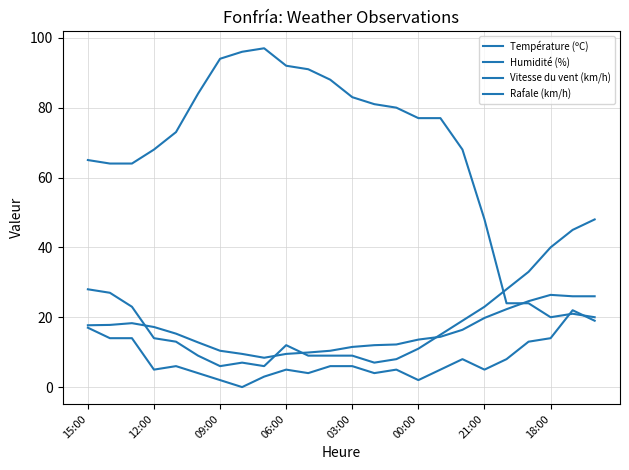

Is this an area chart (filled region under the line)?

No